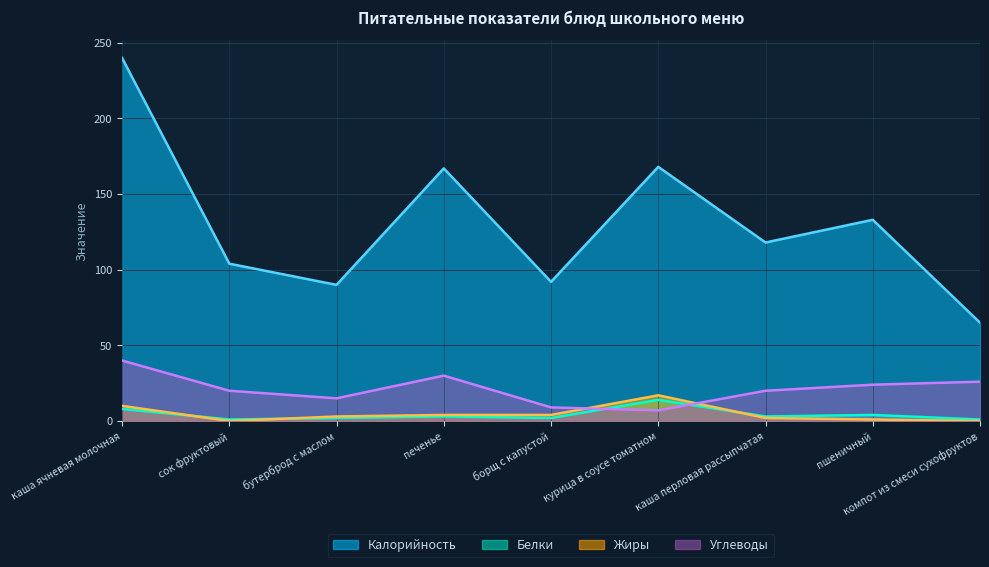

Is it true that Белки equals 4 at каша ячневая молочная?

False